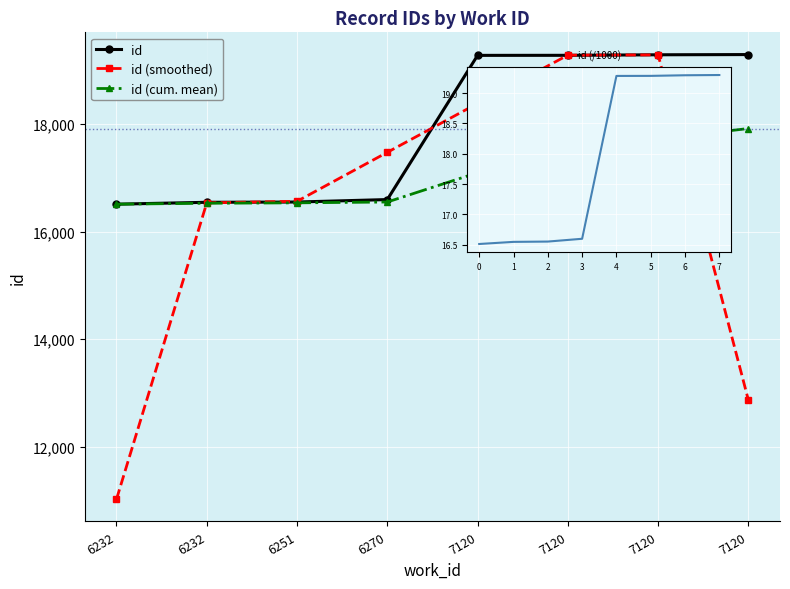

What are all the series names shown in the legend?

id, id (smoothed), id (cum. mean)